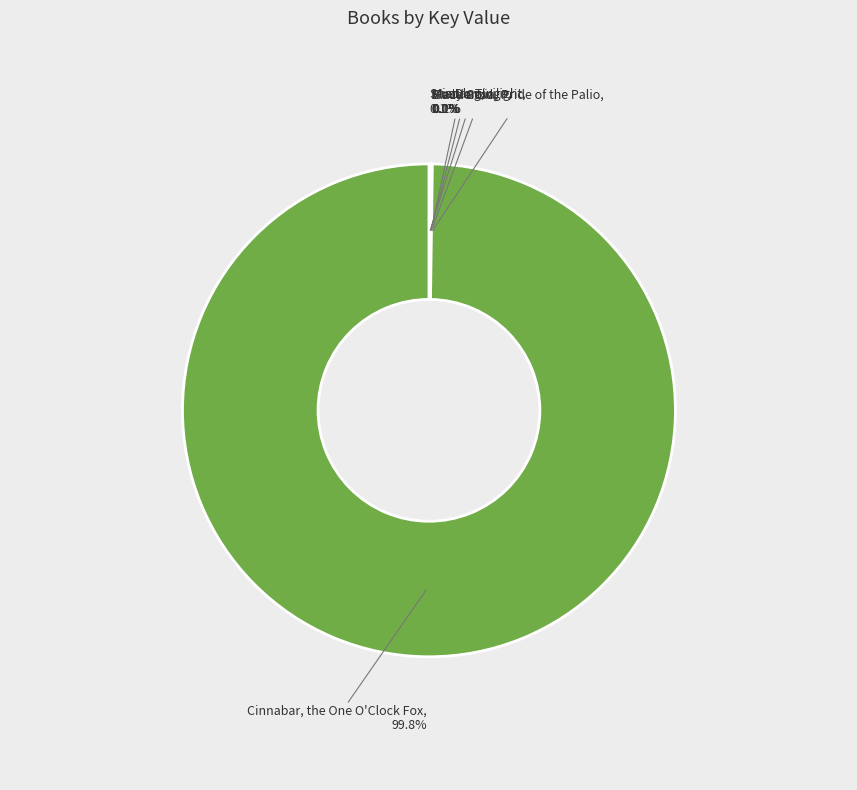

Which category accounts for the majority?

Cinnabar, the One O'Clock Fox